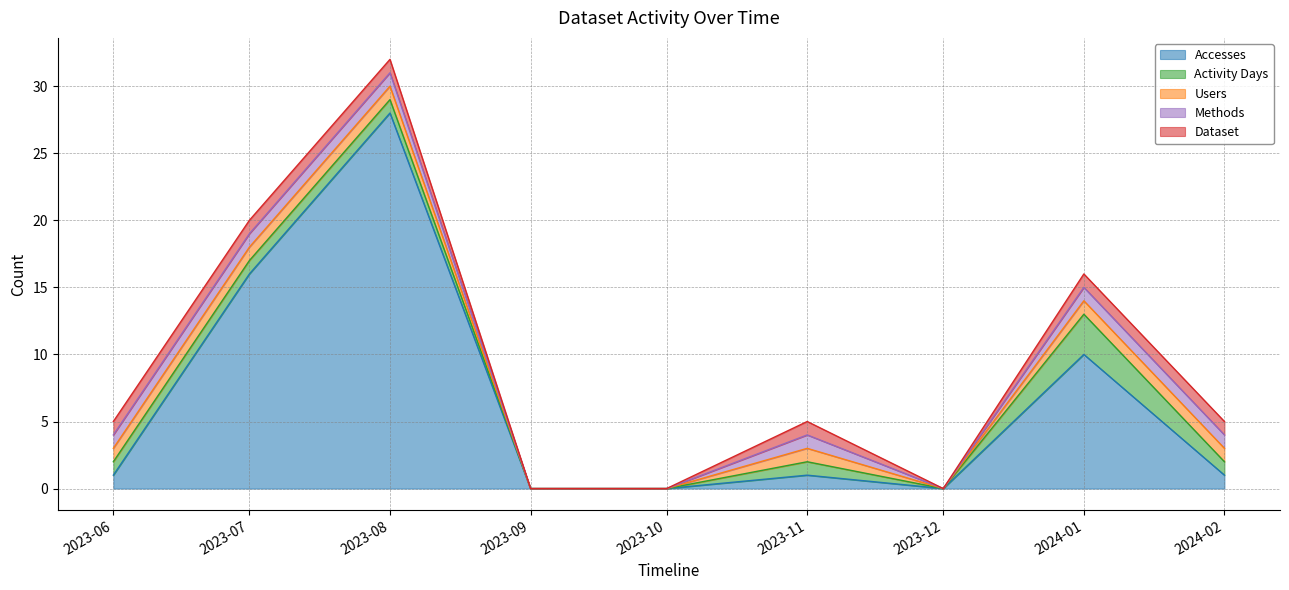

At 2024-02-01, list the series in order from smallest to largest.

Accesses, Activity Days, Users, Methods, Dataset